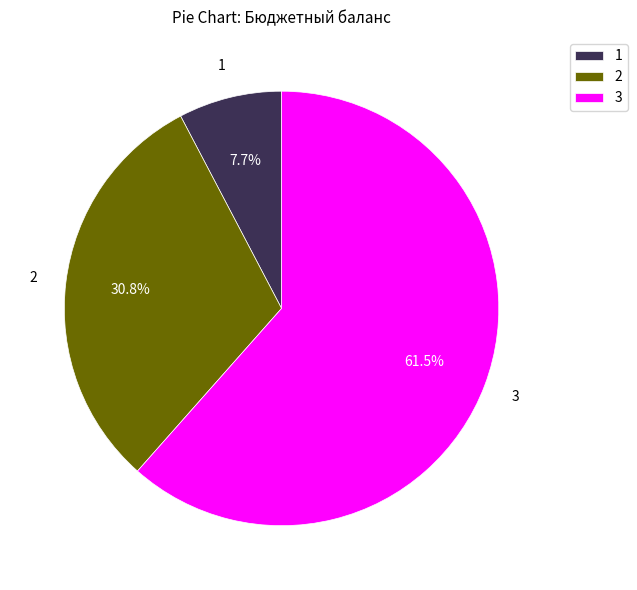

Rank the categories by value from highest to lowest.

3, 2, 1